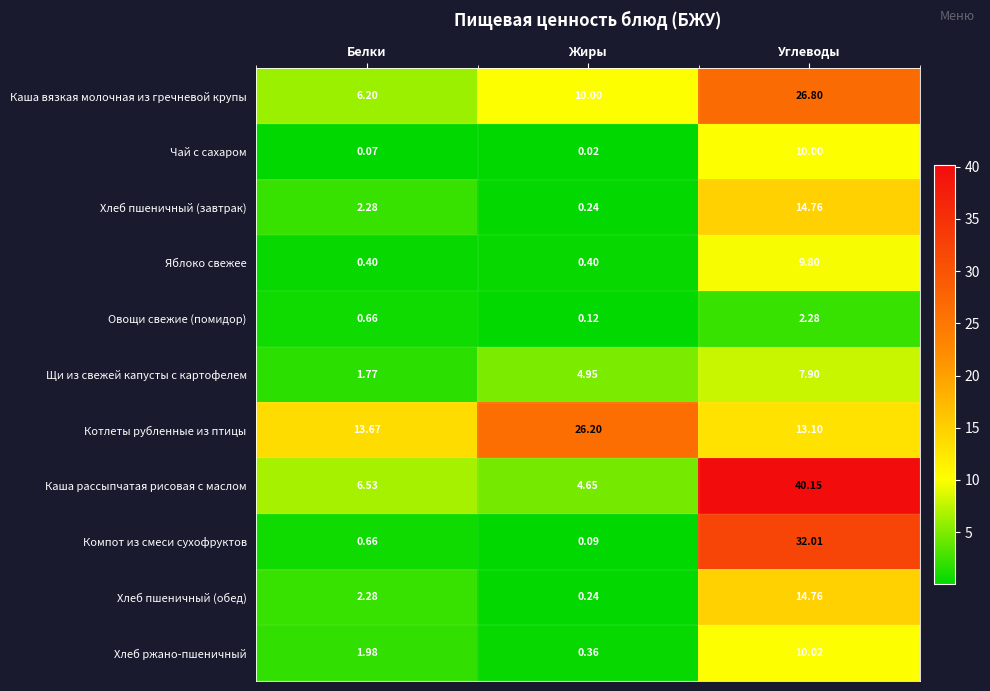

Where does the Щи из свежей капусты с картофелем series first go above 4?

Жиры